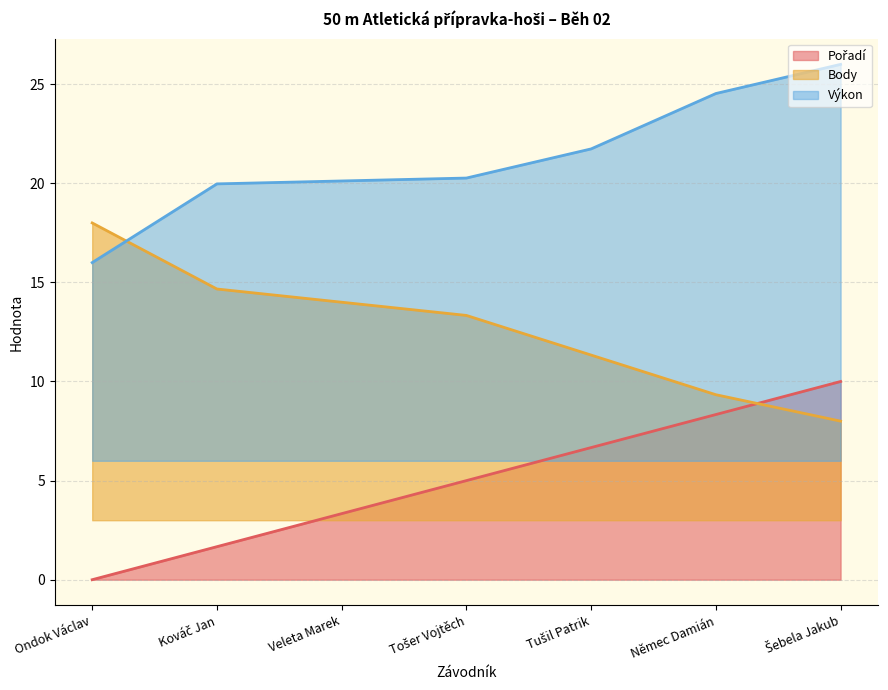

What is the value of the Výkon point at the 4th from the left?

20.3